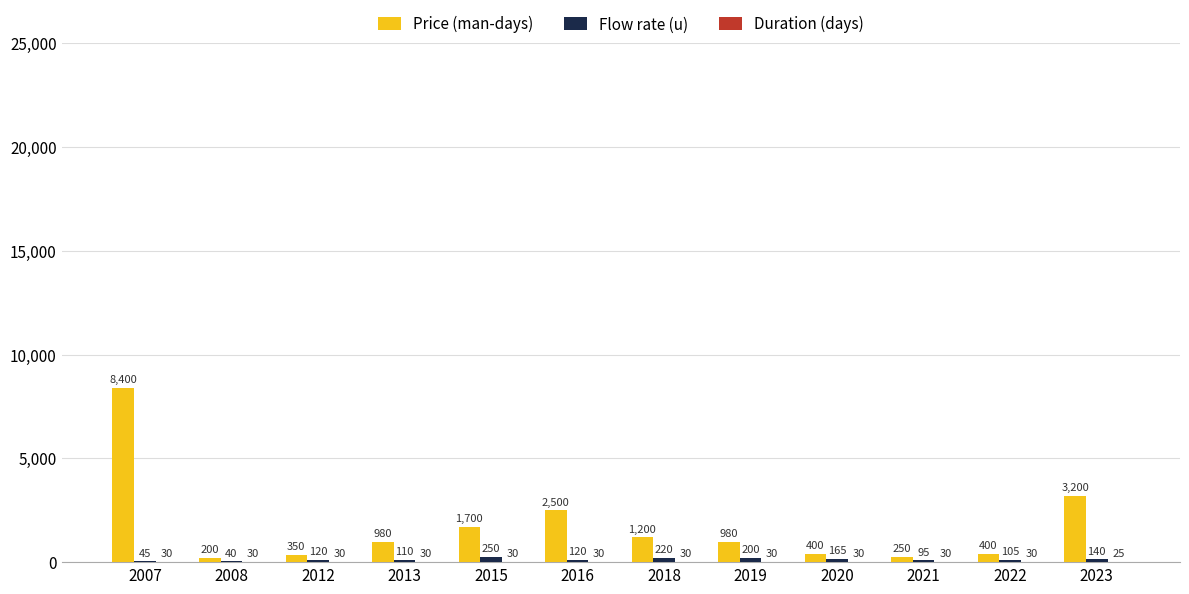

How many groups of bars are there?

12